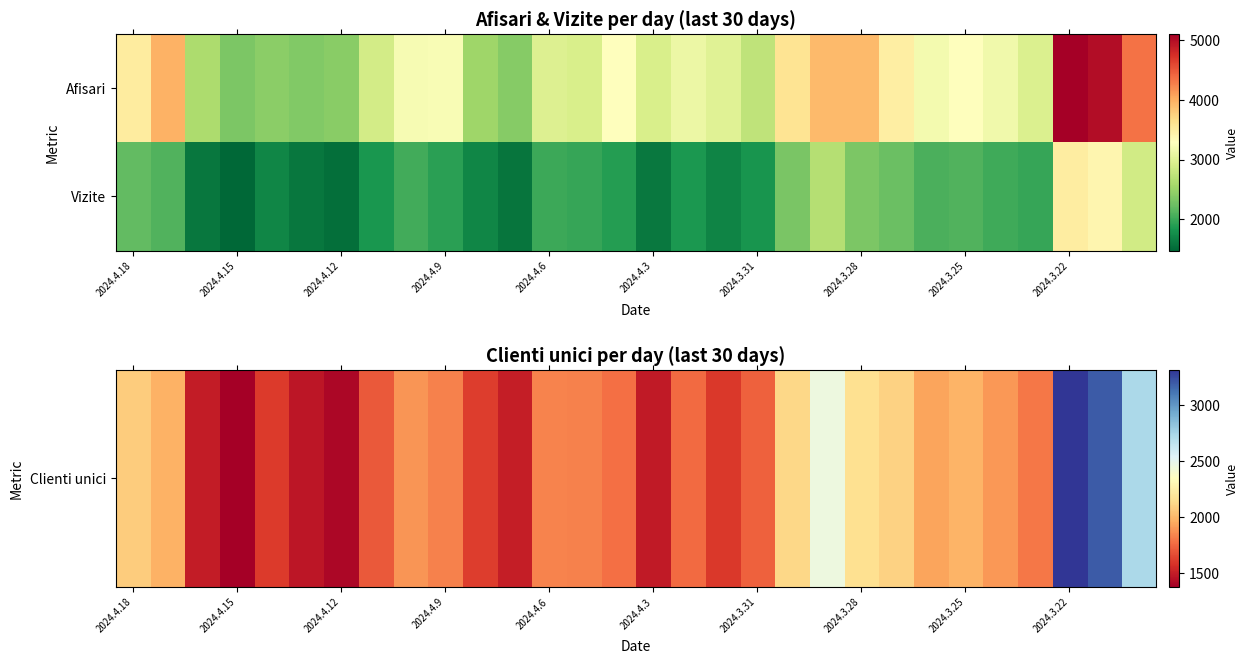

Which series has the largest total across all categories?

Vizite